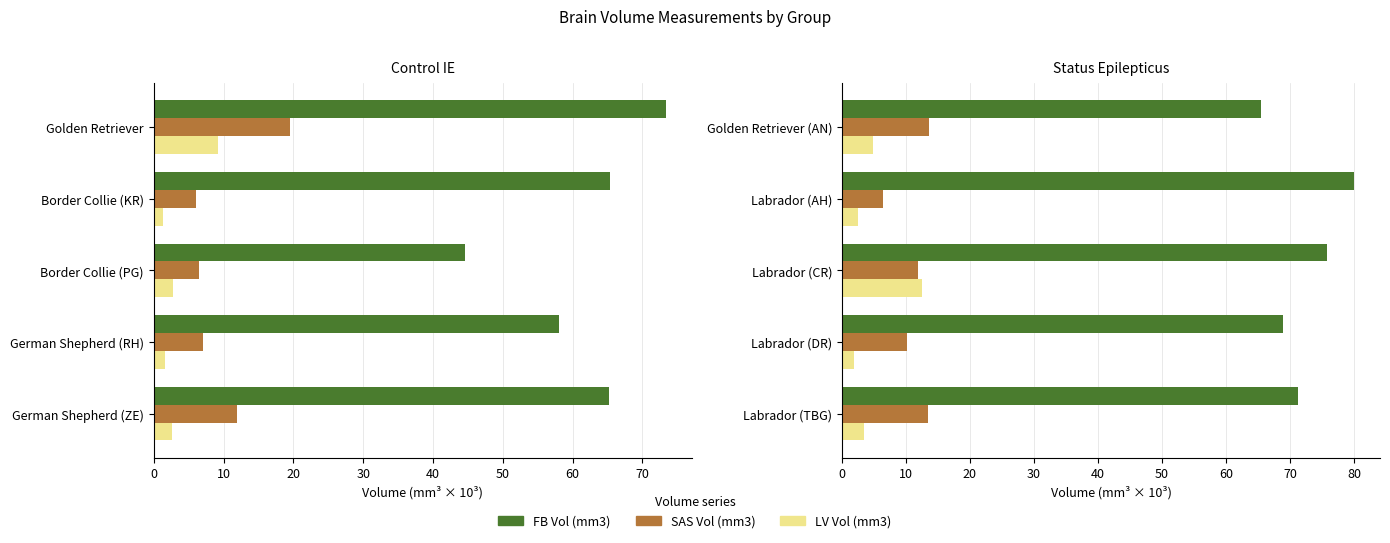

What is the difference between the maximum and second lowest values in the SAS Vol (mm3) series?

3.5